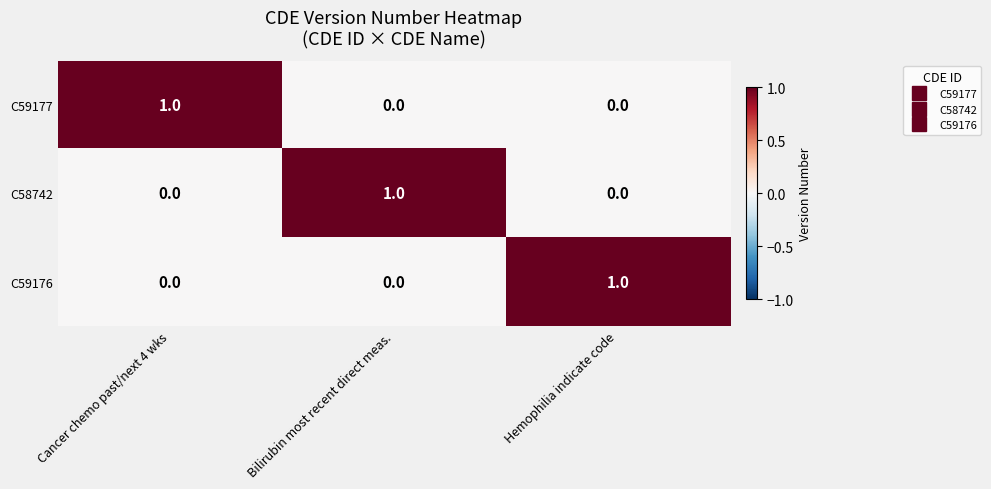

Reading left to right, extract all data points from this chart.

C59177: Cancer chemo past/next 4 wks=1	Bilirubin most recent direct meas.=0	Hemophilia indicate code=0
C58742: Cancer chemo past/next 4 wks=0	Bilirubin most recent direct meas.=1	Hemophilia indicate code=0
C59176: Cancer chemo past/next 4 wks=0	Bilirubin most recent direct meas.=0	Hemophilia indicate code=1